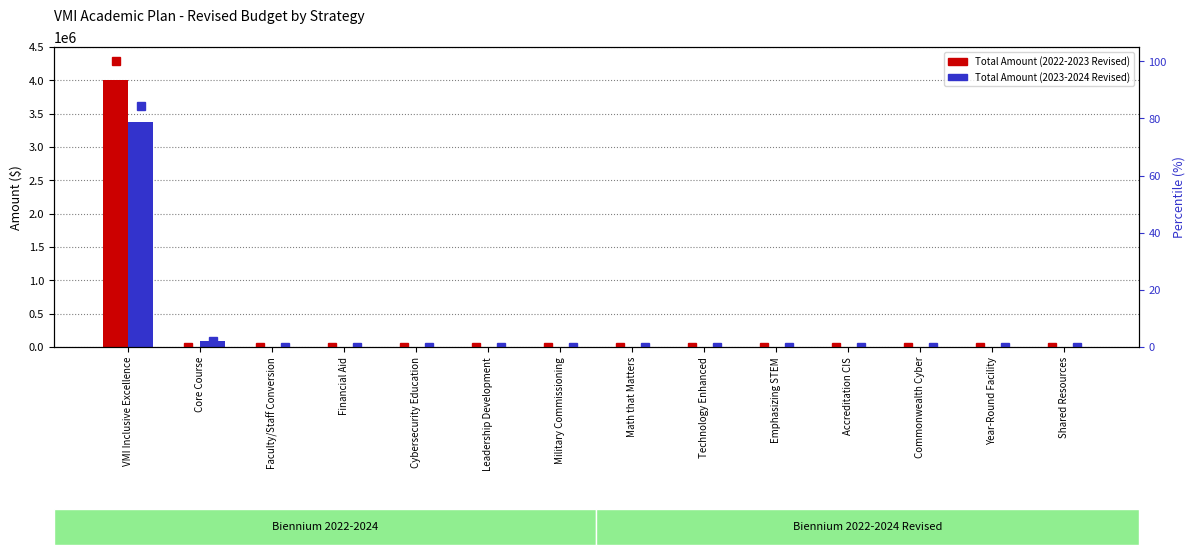

What are all the series names shown in the legend?

Total Amount (2022-2023 Revised), Total Amount (2023-2024 Revised), Total Amount (2022-2023 Revised) %, Total Amount (2023-2024 Revised) %